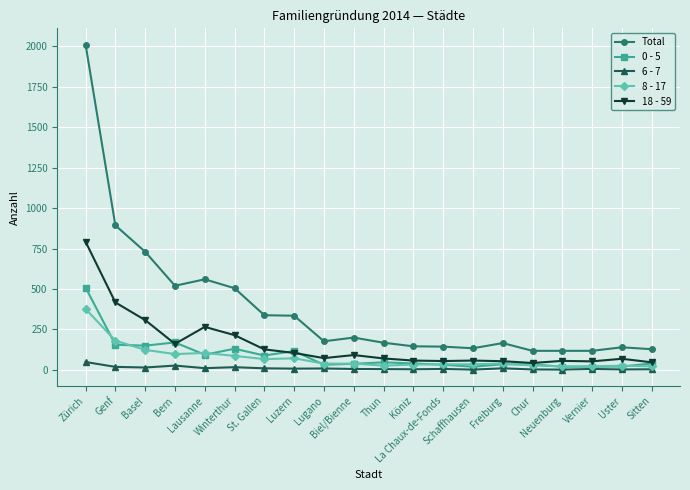

Where is the first local maximum for 18 - 59?

Lausanne